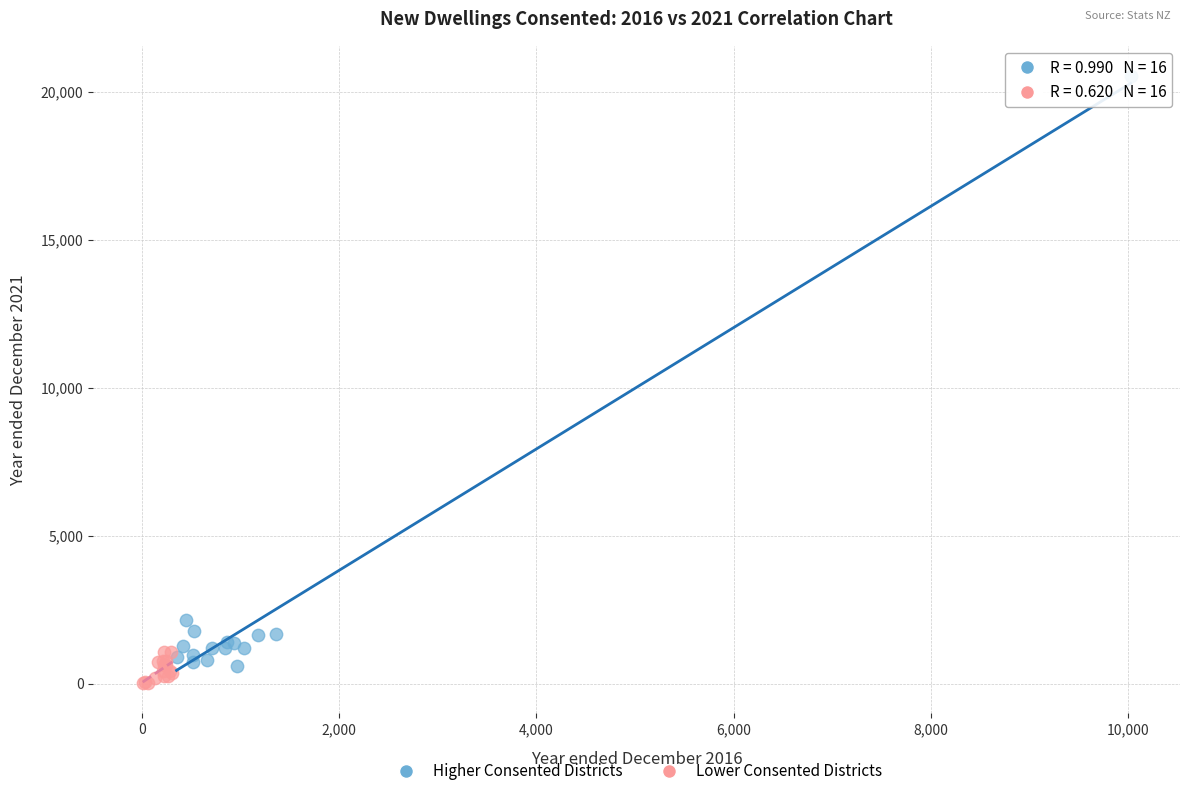

Which series reaches the maximum Y coordinate?

Higher Consented Districts